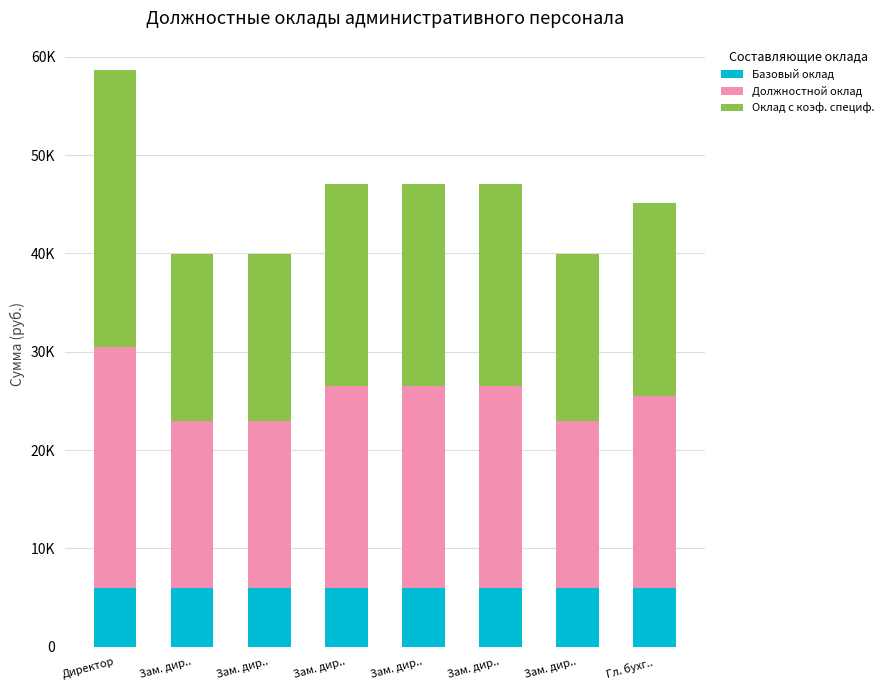

List the labels in order of Базовый оклад value, largest first.

Директор, Зам. дир.., Зам. дир.., Зам. дир.., Зам. дир.., Зам. дир.., Зам. дир.., Гл. бухг..